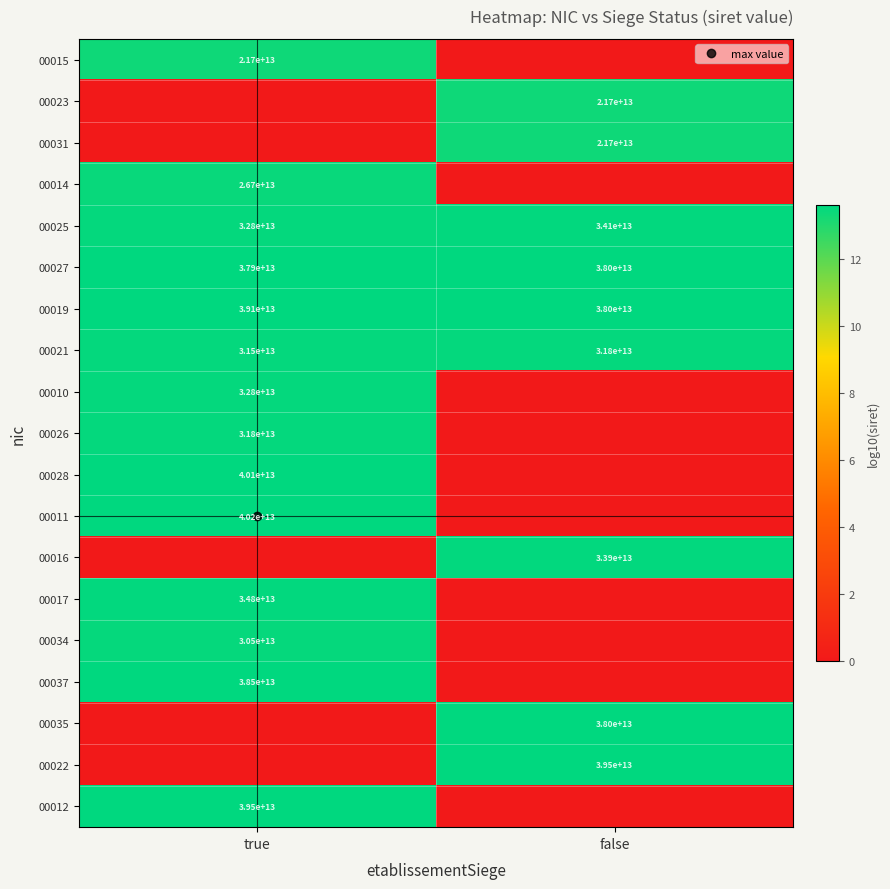

Which series changed the most between true and false?

00011